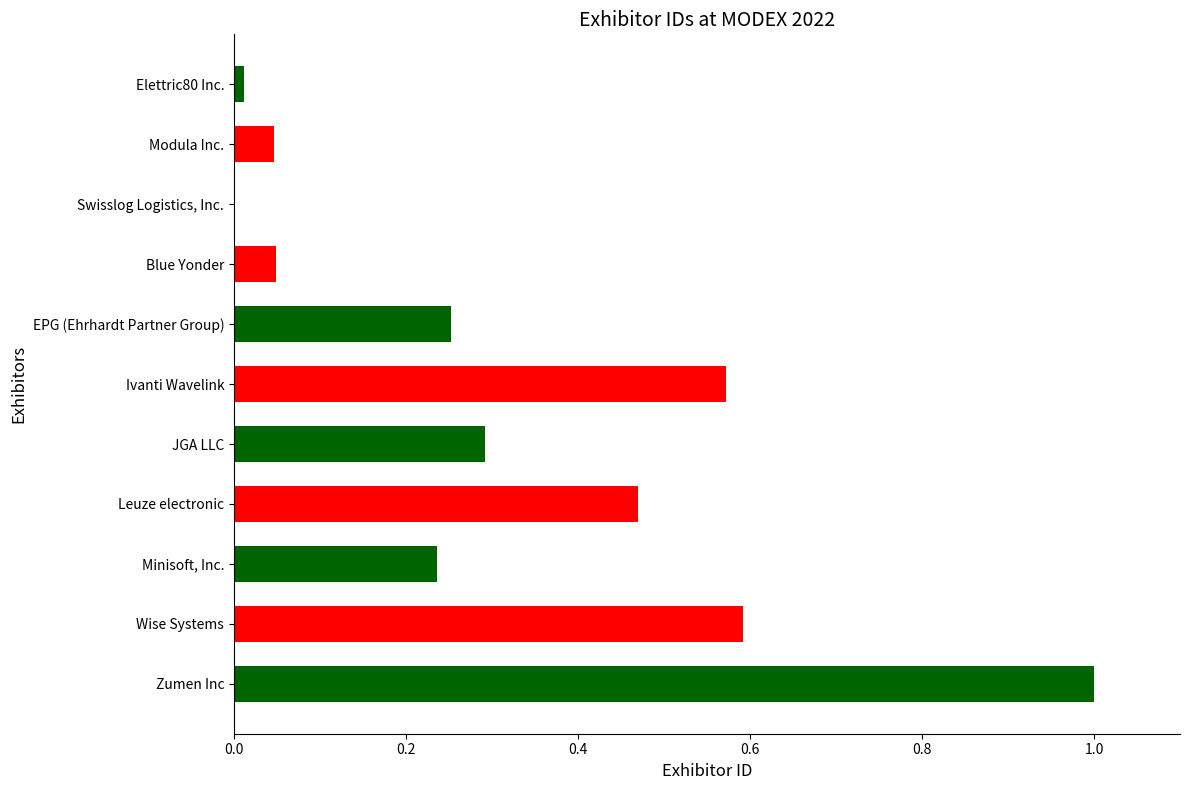

What is the change in value from Modula Inc. to Ivanti Wavelink?

+0.5